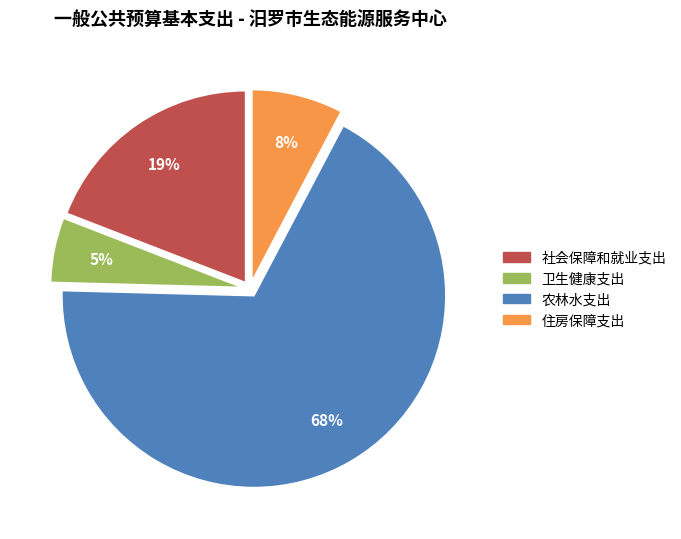

Which category has the biggest portion of the pie?

农林水支出